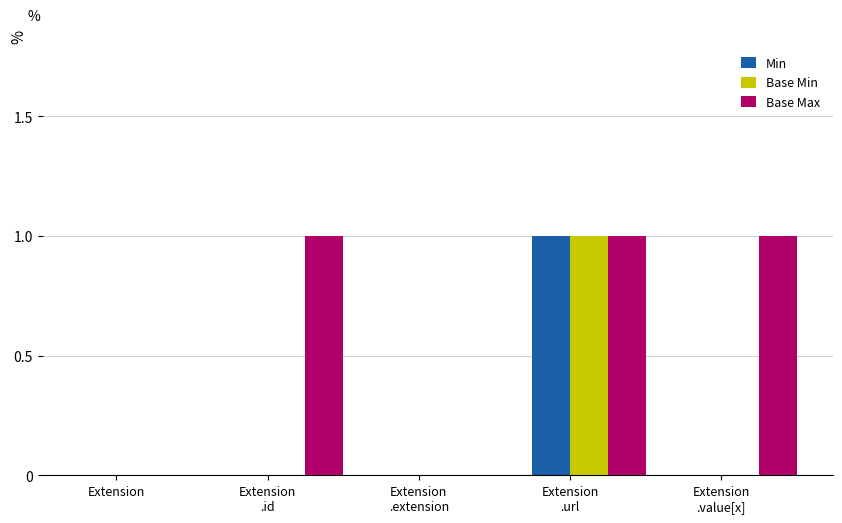

What is the sum of all Base Max values?

3